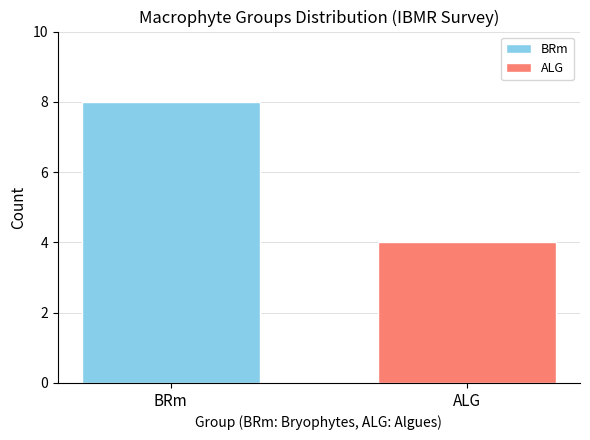

What is the lowest value of the ALG series?

4